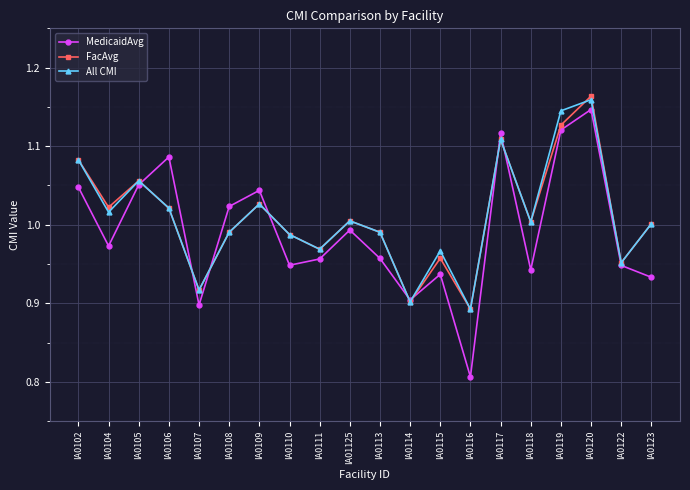

Between which two adjacent categories do All CMI and MedicaidAvg first intersect?

IA0105 and IA0106